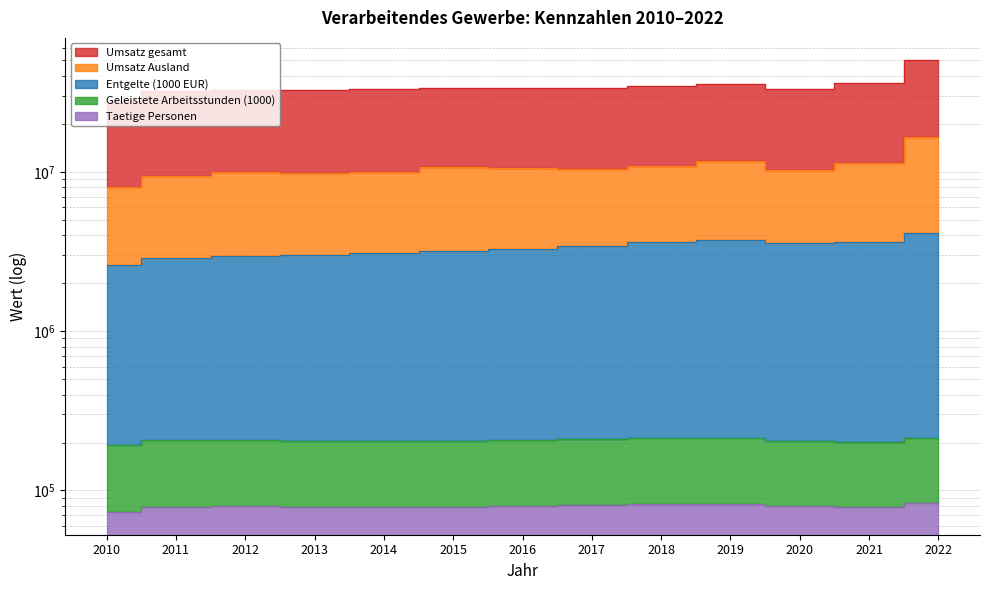

Between 2020 and 2012, which is larger?

2020